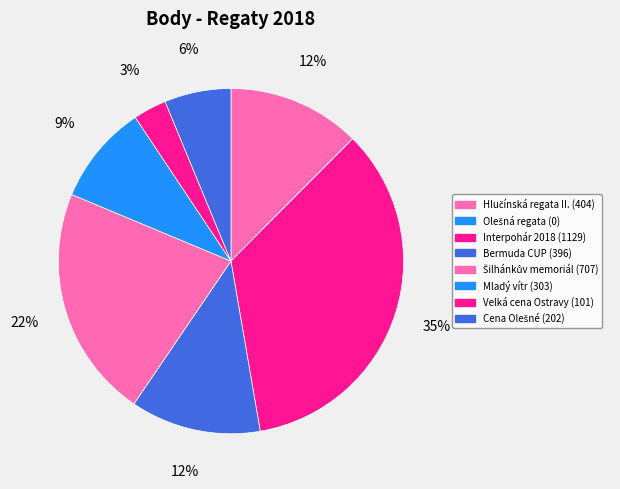

How many slices are in this pie chart?

8